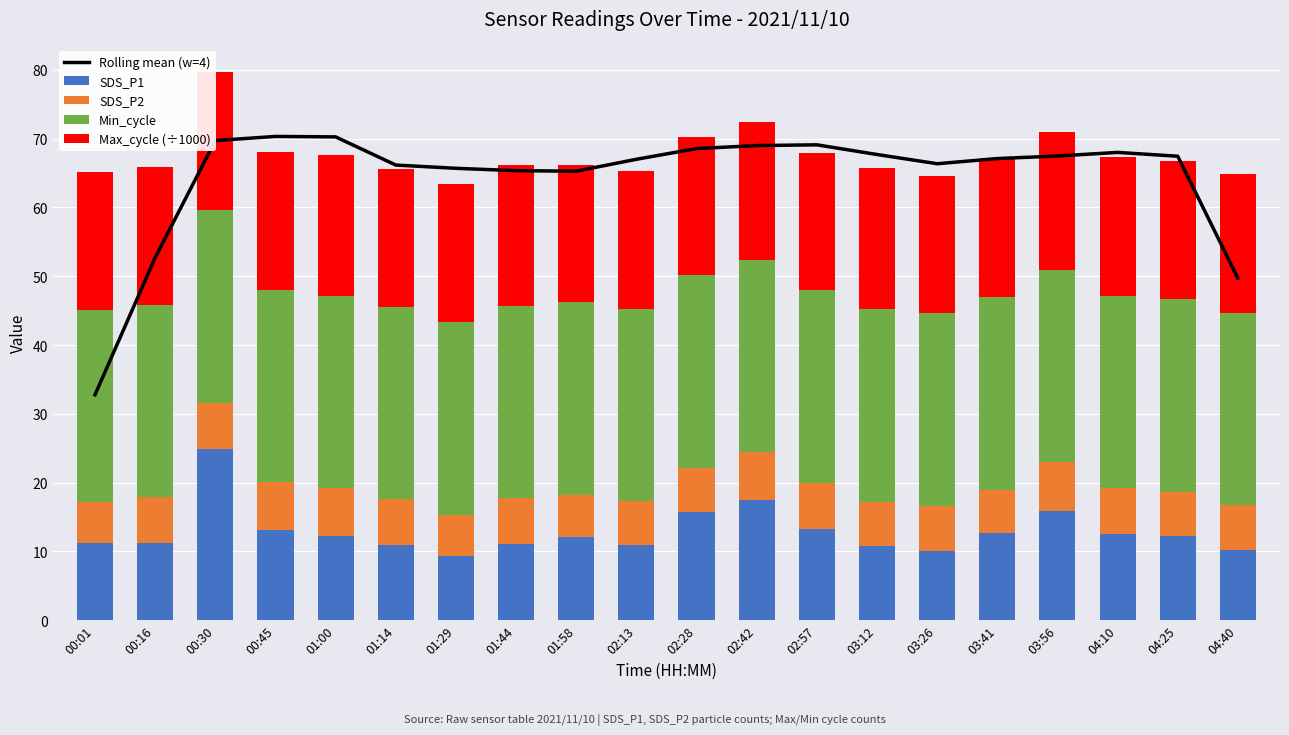

What is the difference between the SDS_P1 values at 03:26 and 02:57?

3.1